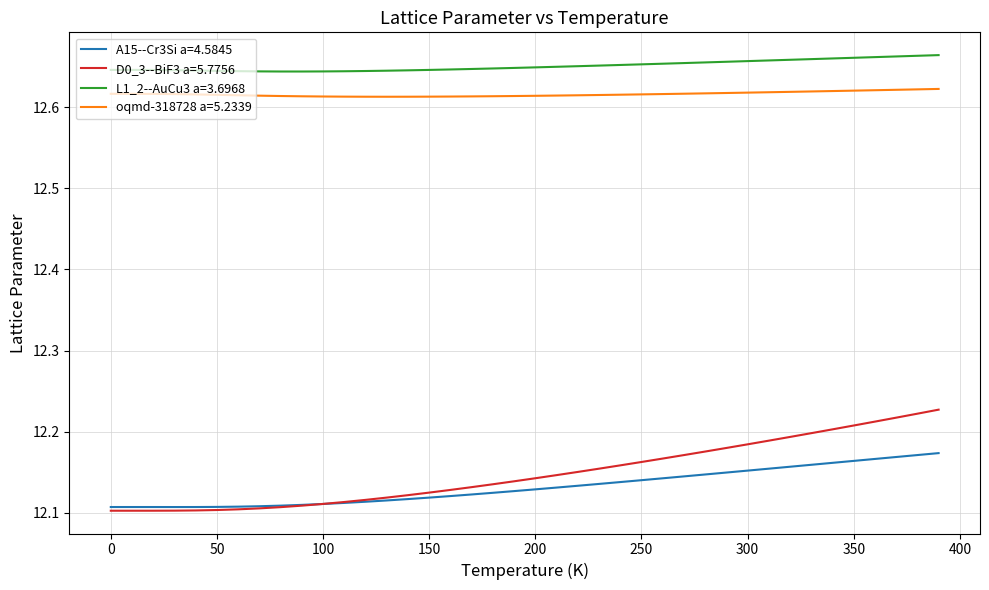

True or false: oqmd-318728 a=5.2339 and A15--Cr3Si a=4.5845 intersect in this chart.

False